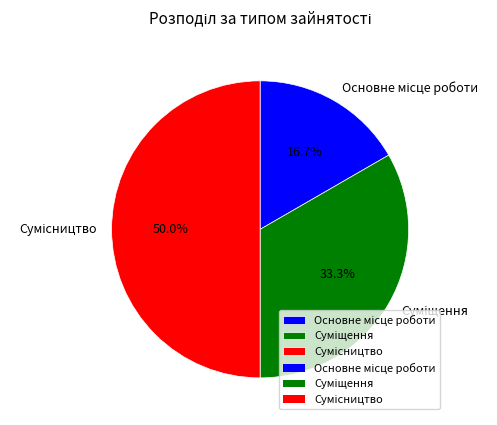

Between Основне місце роботи and Сумісництво, which is larger?

Сумісництво